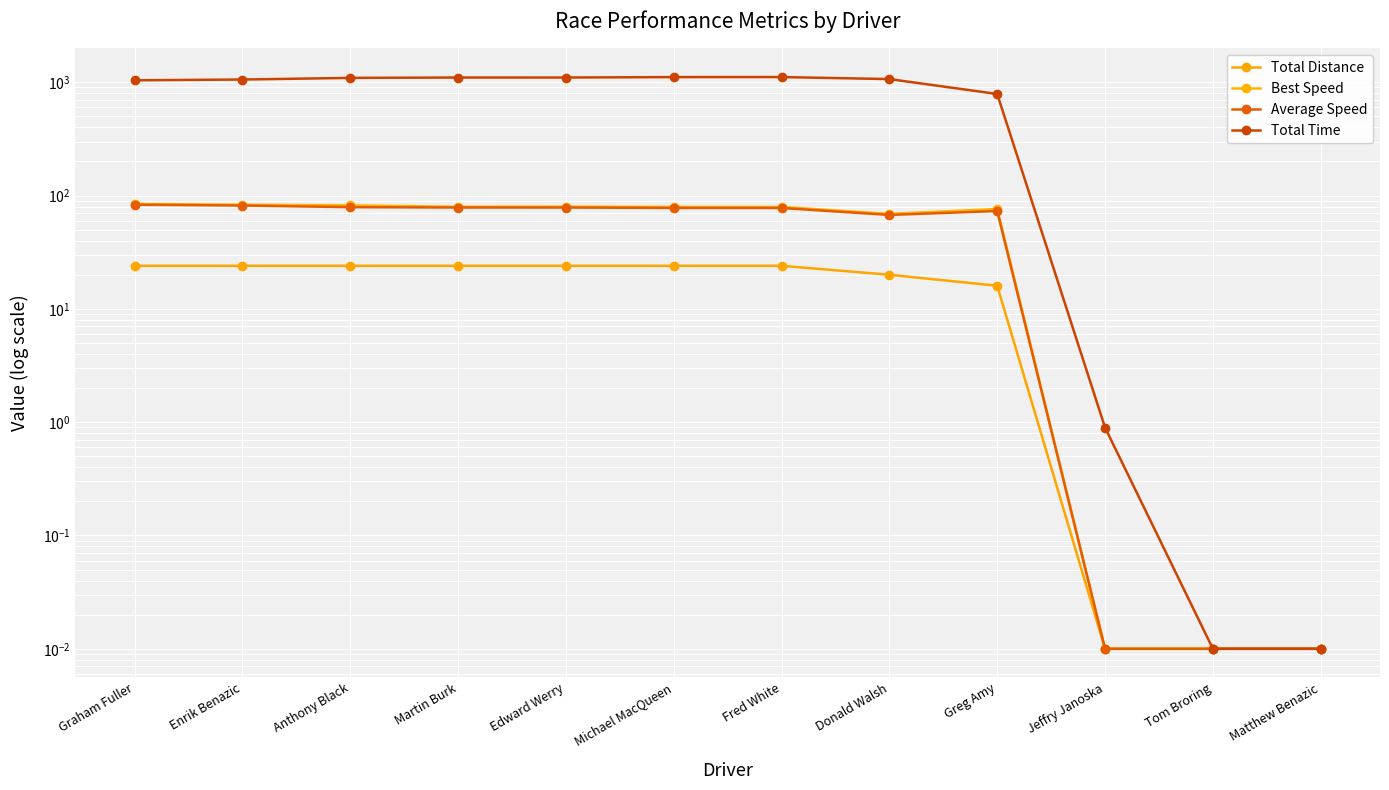

What is the label of the 4th point from the left?

Martin Burk